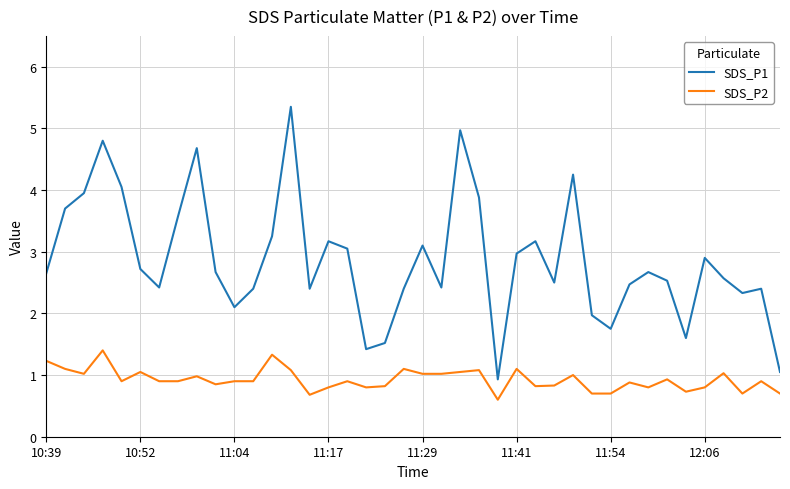

What is the smallest value displayed?

0.6